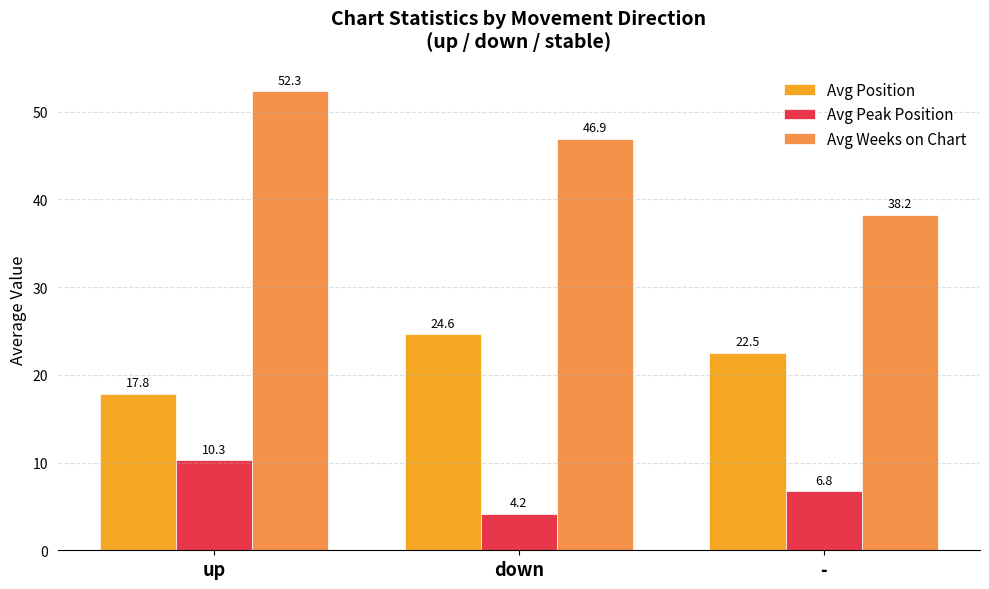

What is the label of the 3rd bar from the right?

up